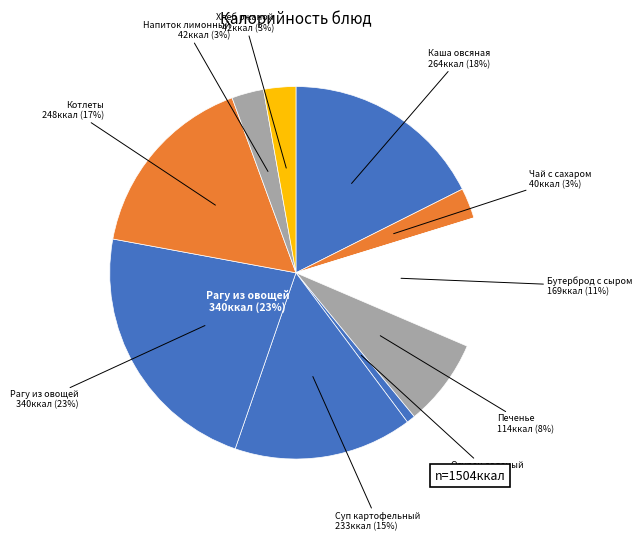

What is the smallest slice in the pie chart?

Огурец соленый